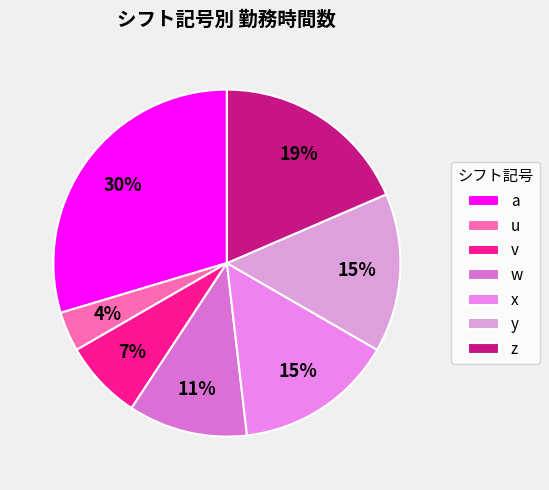

Does y account for over 50% of the chart?

No